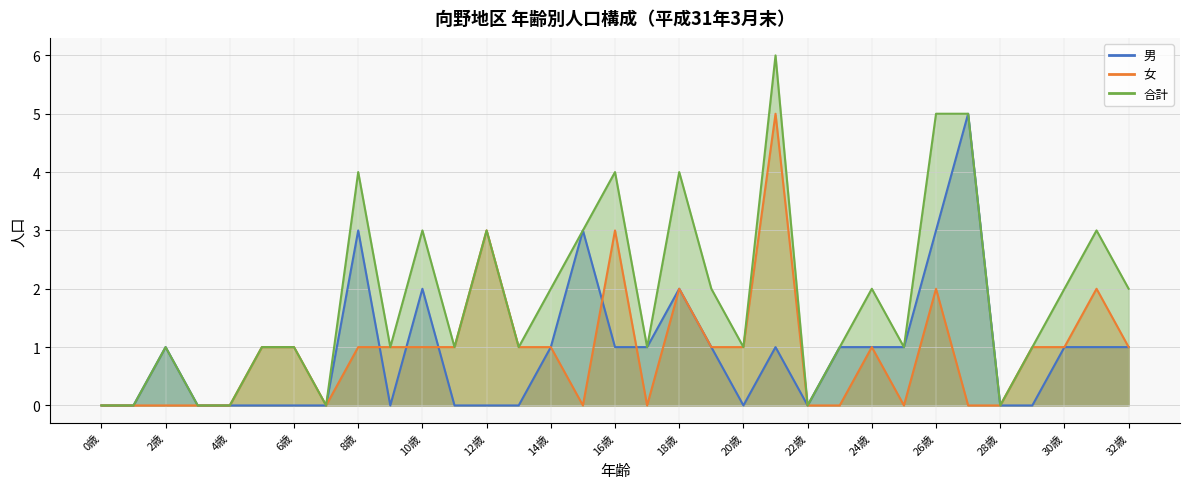

Which series has the largest total across all categories?

合計